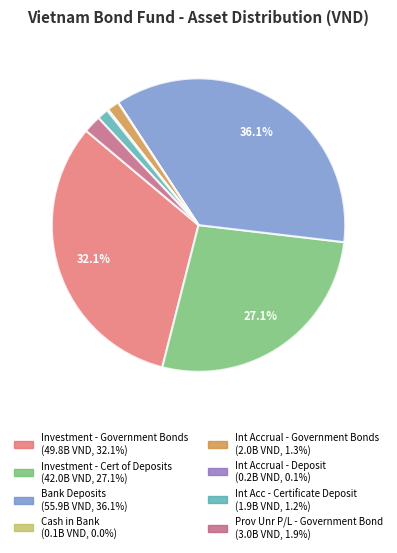

To the nearest percent, what is the combined percentage of Investment - Government Bonds and Investment - Cert of Deposits?

59%